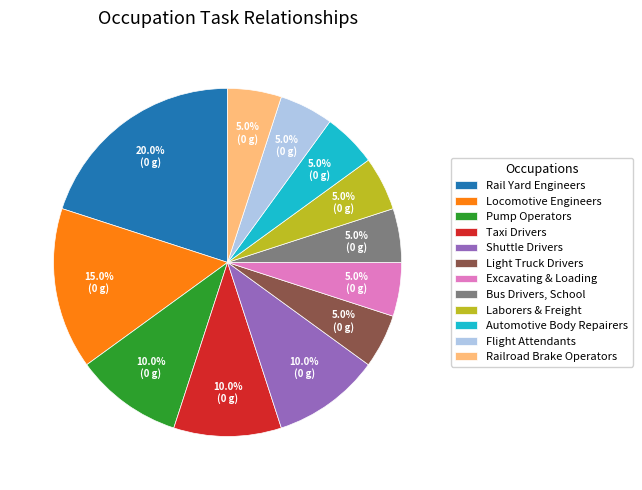

Which has a higher value, Taxi Drivers or Laborers & Freight?

Taxi Drivers